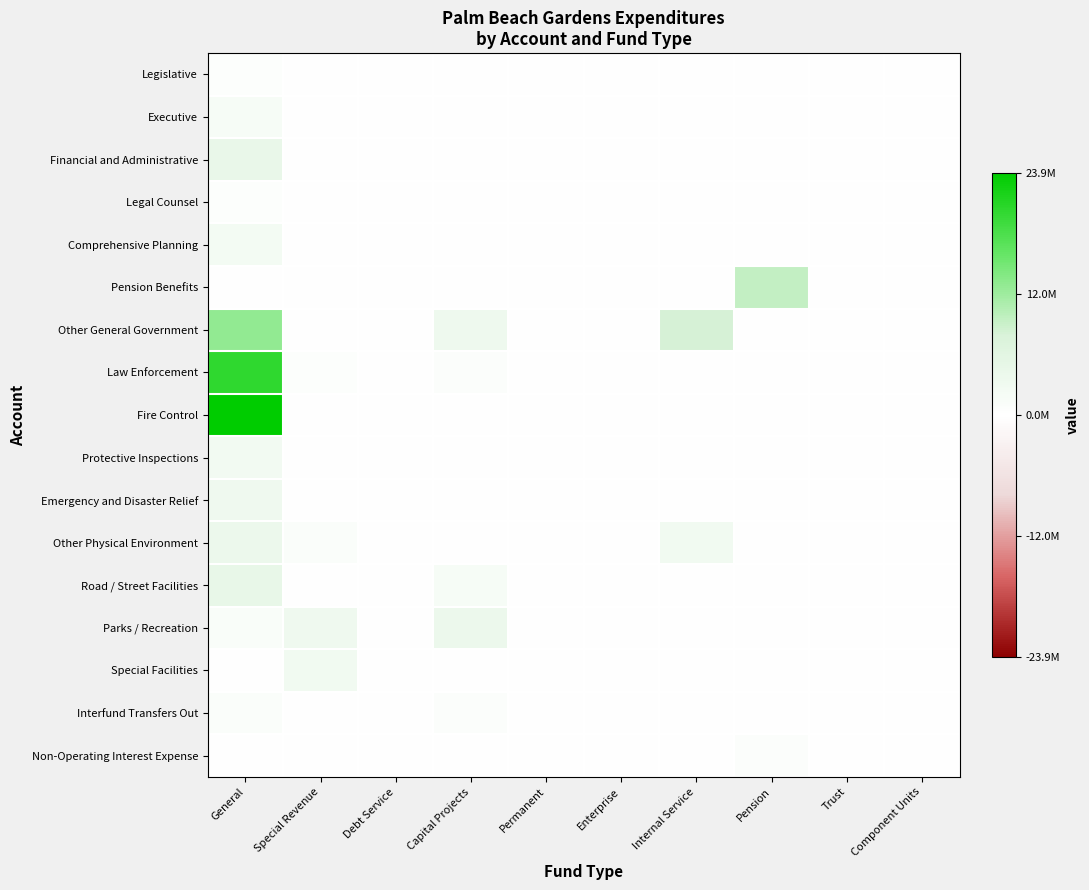

Reading left to right, extract all data points from this chart.

Legislative: General=393119	Special Revenue=0	Debt Service=0	Capital Projects=0	Permanent=0	Enterprise=0	Internal Service=0	Pension=0	Trust=0	Component Units=0
Executive: General=1718501	Special Revenue=0	Debt Service=0	Capital Projects=0	Permanent=0	Enterprise=0	Internal Service=0	Pension=0	Trust=0	Component Units=0
Financial and Administrative: General=4473170	Special Revenue=0	Debt Service=0	Capital Projects=0	Permanent=0	Enterprise=0	Internal Service=0	Pension=0	Trust=0	Component Units=0
Legal Counsel: General=405042	Special Revenue=0	Debt Service=0	Capital Projects=0	Permanent=0	Enterprise=0	Internal Service=0	Pension=0	Trust=0	Component Units=0
Comprehensive Planning: General=2383798	Special Revenue=0	Debt Service=0	Capital Projects=58487	Permanent=0	Enterprise=0	Internal Service=0	Pension=0	Trust=0	Component Units=0
Pension Benefits: General=0	Special Revenue=0	Debt Service=0	Capital Projects=0	Permanent=0	Enterprise=0	Internal Service=0	Pension=9375660	Trust=0	Component Units=0
Other General Government: General=12882591	Special Revenue=0	Debt Service=0	Capital Projects=3444294	Permanent=0	Enterprise=0	Internal Service=8203283	Pension=0	Trust=0	Component Units=0
Law Enforcement: General=20105231	Special Revenue=395239	Debt Service=0	Capital Projects=597432	Permanent=0	Enterprise=0	Internal Service=0	Pension=0	Trust=0	Component Units=0
Fire Control: General=23903794	Special Revenue=0	Debt Service=0	Capital Projects=116782	Permanent=0	Enterprise=0	Internal Service=0	Pension=0	Trust=0	Component Units=0
Protective Inspections: General=2446188	Special Revenue=0	Debt Service=0	Capital Projects=0	Permanent=0	Enterprise=0	Internal Service=0	Pension=0	Trust=0	Component Units=0
Emergency and Disaster Relief: General=3327355	Special Revenue=0	Debt Service=0	Capital Projects=0	Permanent=0	Enterprise=0	Internal Service=0	Pension=0	Trust=0	Component Units=0
Other Physical Environment: General=3747287	Special Revenue=839637	Debt Service=0	Capital Projects=0	Permanent=0	Enterprise=0	Internal Service=2745749	Pension=0	Trust=0	Component Units=0
Road / Street Facilities: General=4792511	Special Revenue=0	Debt Service=0	Capital Projects=1801851	Permanent=0	Enterprise=0	Internal Service=0	Pension=0	Trust=0	Component Units=0
Parks / Recreation: General=1268584	Special Revenue=3187363	Debt Service=0	Capital Projects=3913328	Permanent=0	Enterprise=0	Internal Service=0	Pension=0	Trust=0	Component Units=0
Special Facilities: General=0	Special Revenue=2919807	Debt Service=0	Capital Projects=0	Permanent=0	Enterprise=0	Internal Service=0	Pension=0	Trust=0	Component Units=0
Interfund Transfers Out: General=1107000	Special Revenue=0	Debt Service=0	Capital Projects=694320	Permanent=0	Enterprise=0	Internal Service=0	Pension=0	Trust=0	Component Units=0
Non-Operating Interest Expense: General=0	Special Revenue=0	Debt Service=0	Capital Projects=0	Permanent=0	Enterprise=0	Internal Service=0	Pension=739361	Trust=0	Component Units=0